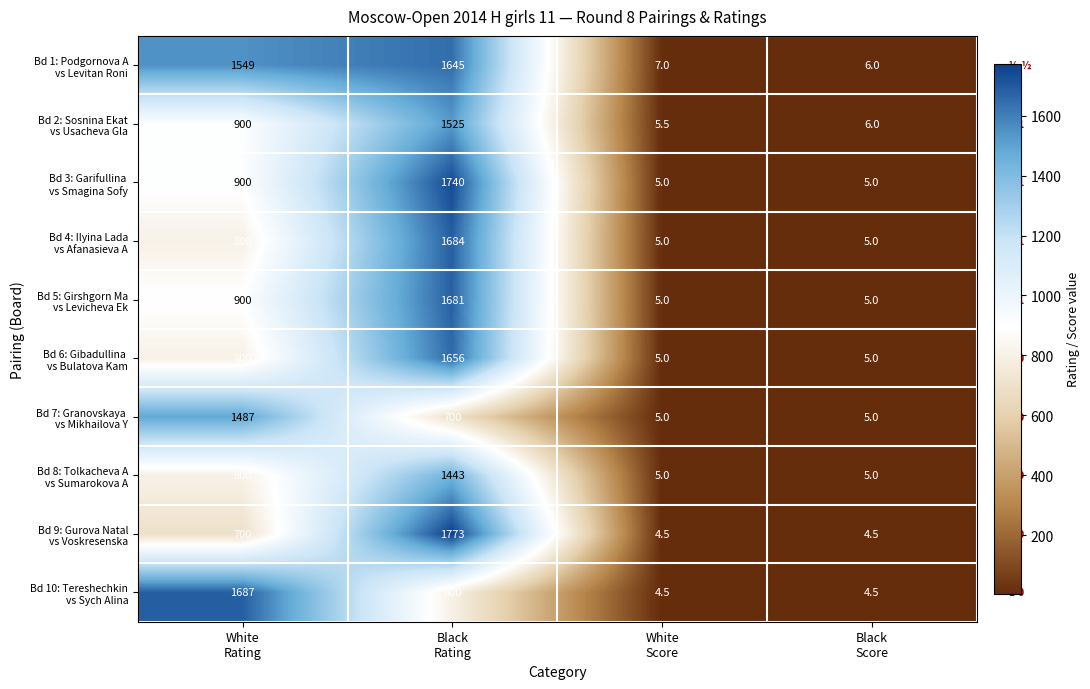

What is the maximum value shown in the chart?

1773.0